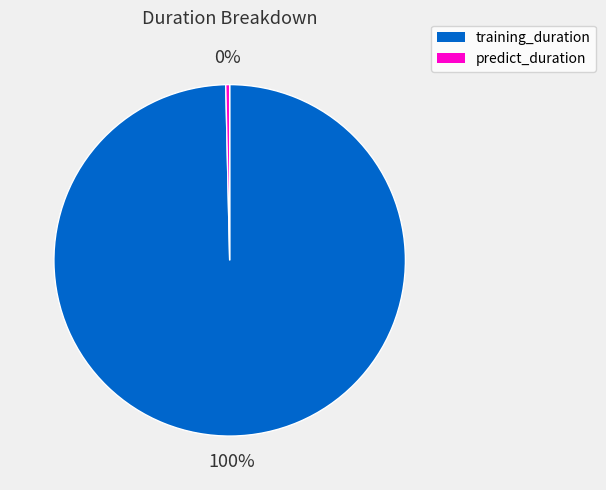

How many segments does this pie chart have?

2